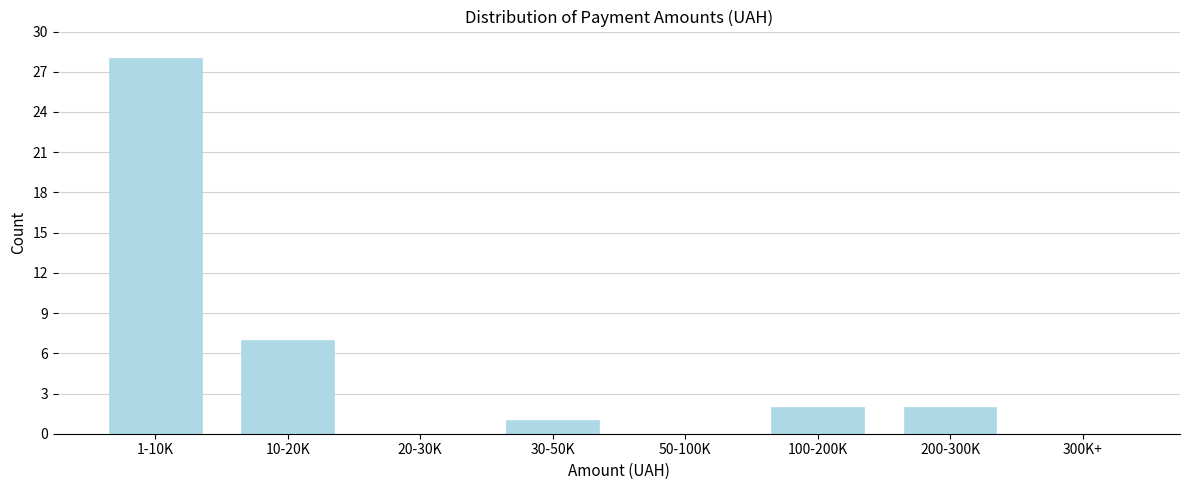

Reading left to right, what are all the values shown in this chart?

1-10K=28	10-20K=7	20-30K=0	30-50K=1	50-100K=0	100-200K=2	200-300K=2	300K+=0